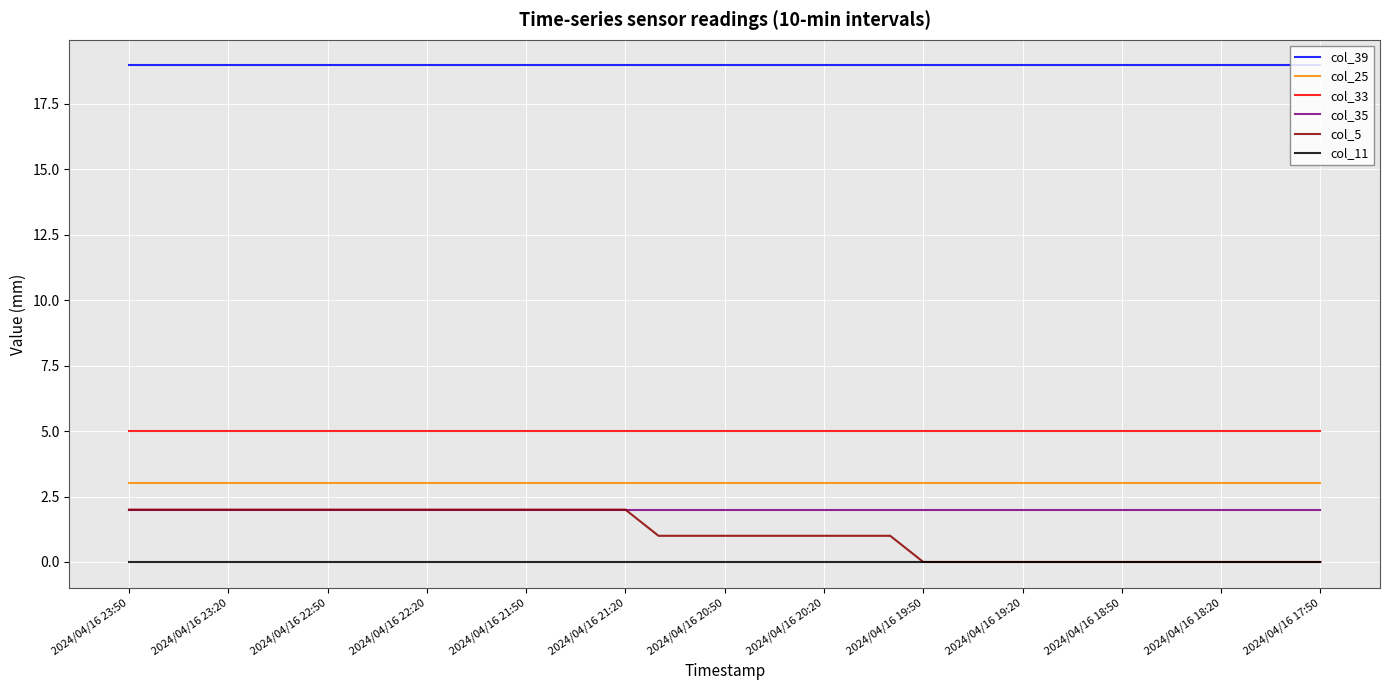

True or false: col_25 and col_33 intersect in this chart.

False